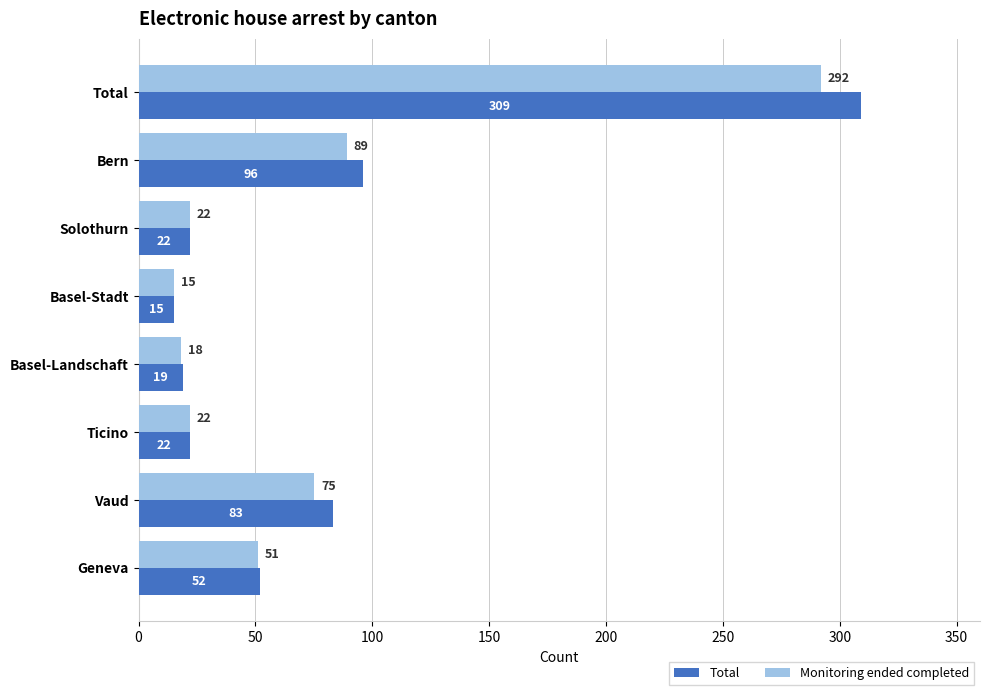

Which series has the widest spread of values?

Total